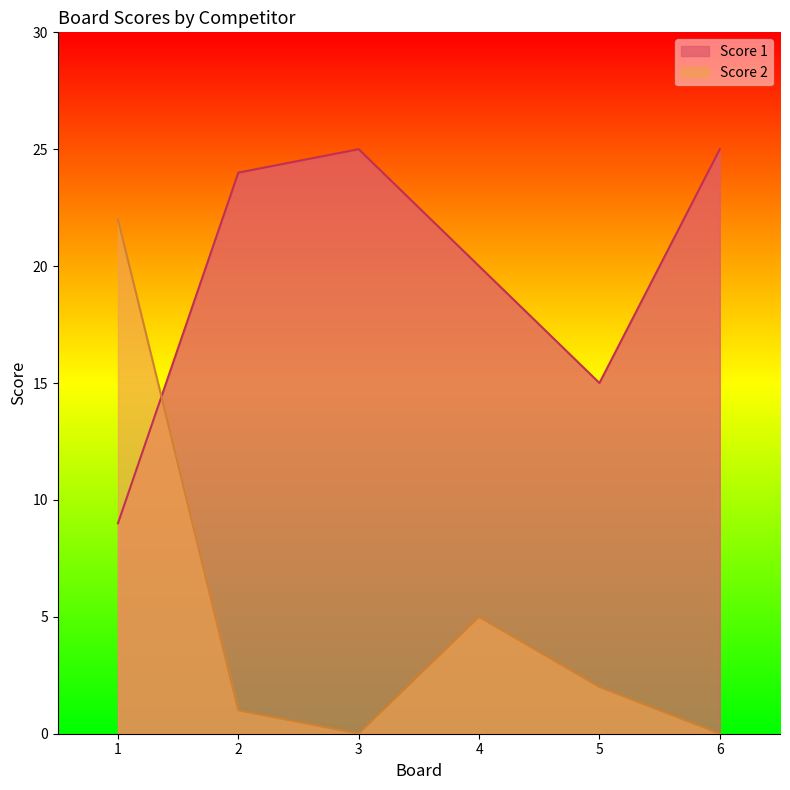

How many data points in Score 1 are above 24?

2